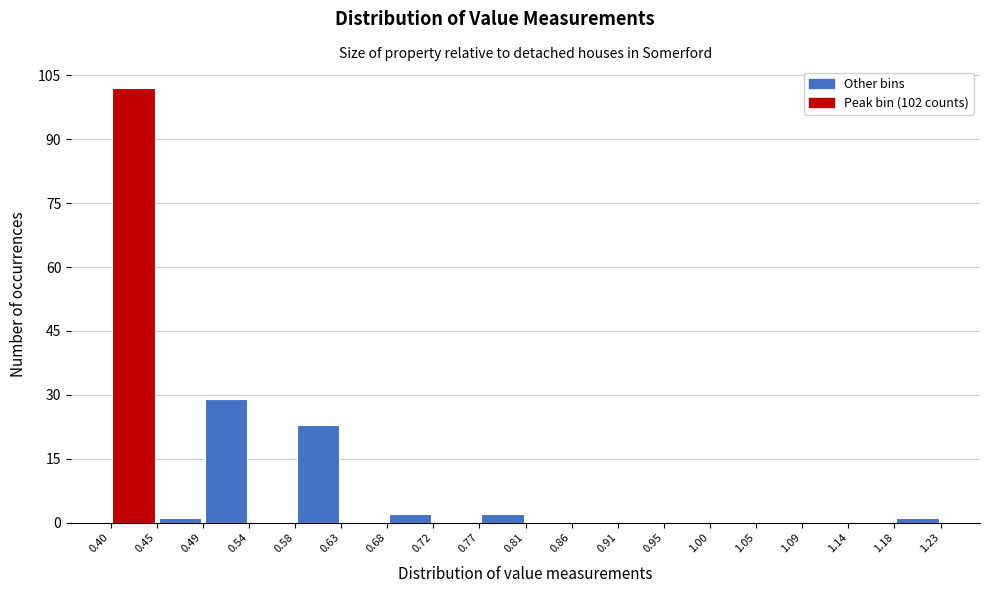

Which range on the x-axis has the tallest bar?

0.40 to 0.45